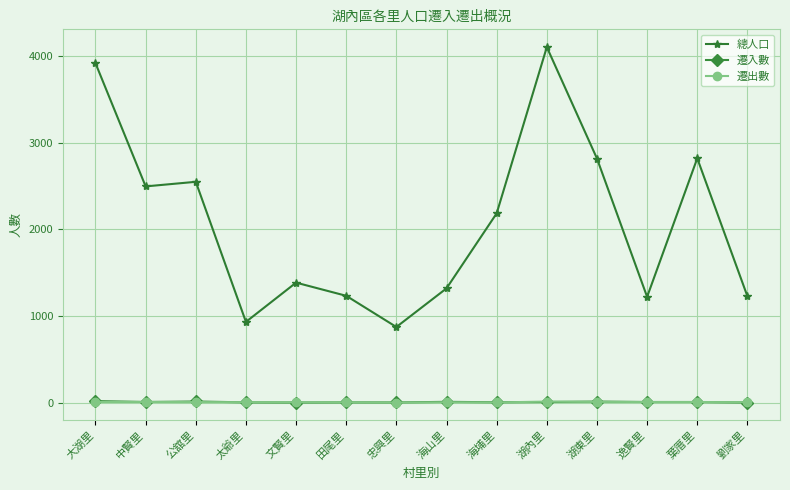

True or false: 遷入數 has a value of 9 at 海山里.

True